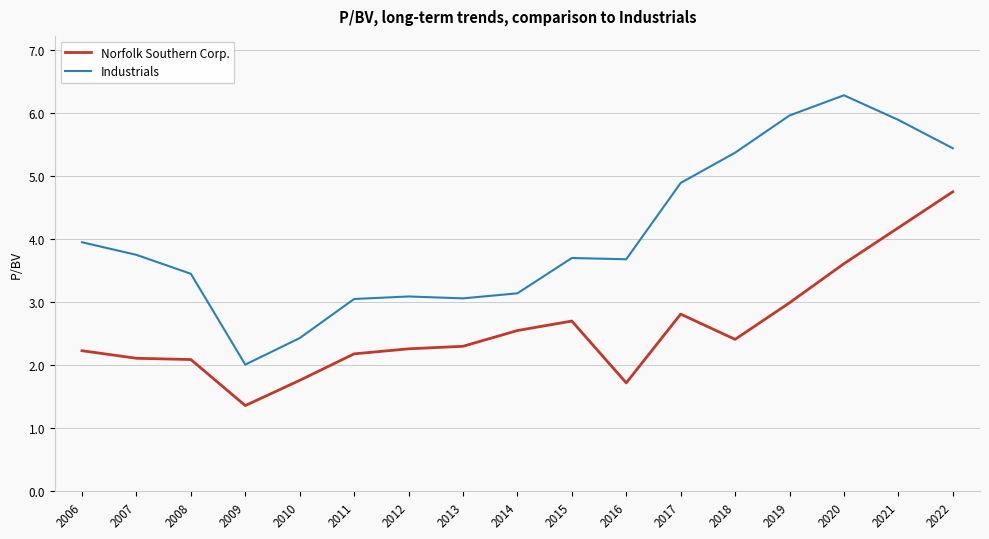

What is the total value across all series at 2018?

7.8